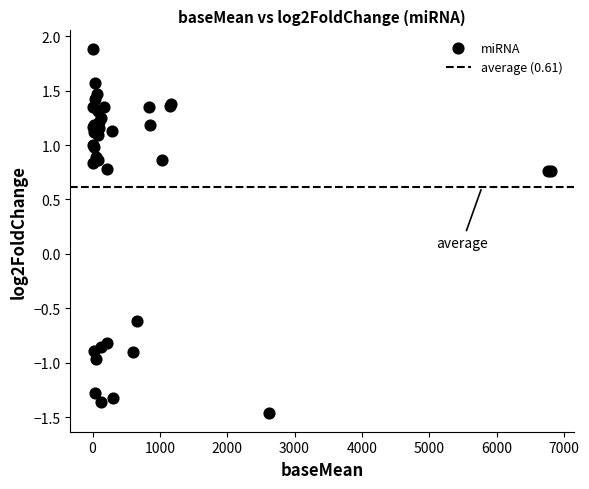

What Y value in the scatter plot is closest to 0?

-0.6